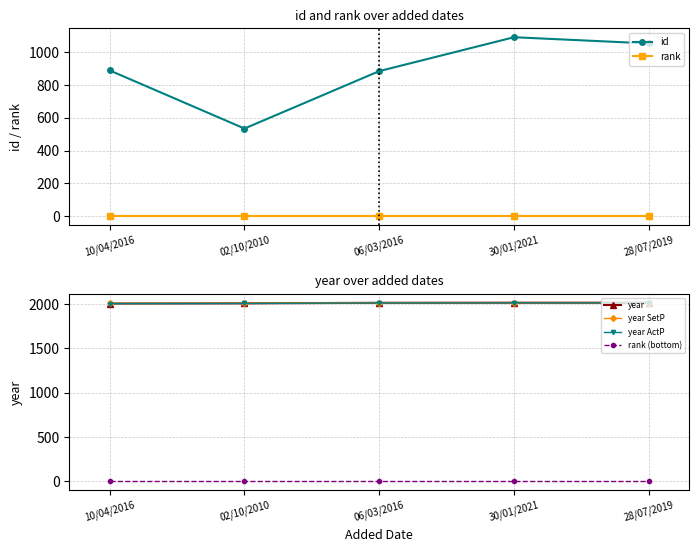

What is the label of the 1st point from the right?

28/07/2019